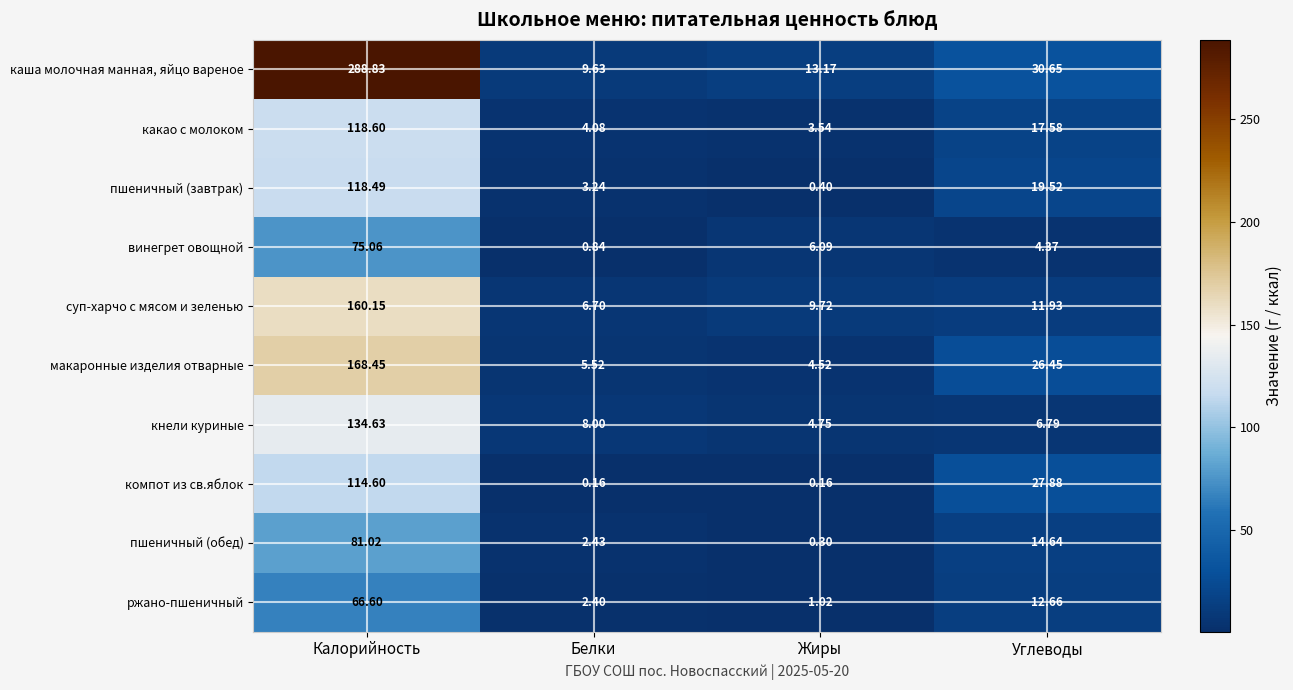

How many data points in ржано-пшеничный are less than 12?

2